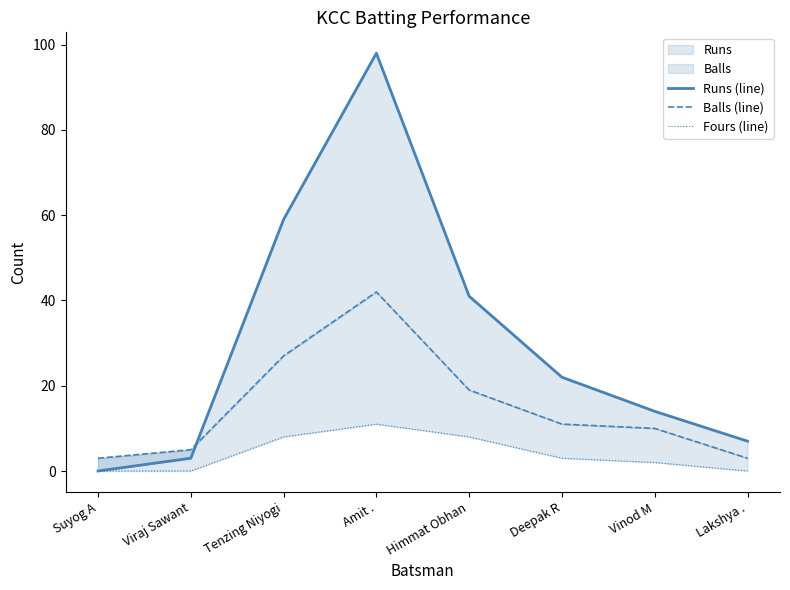

How many lines are shown in the chart?

3